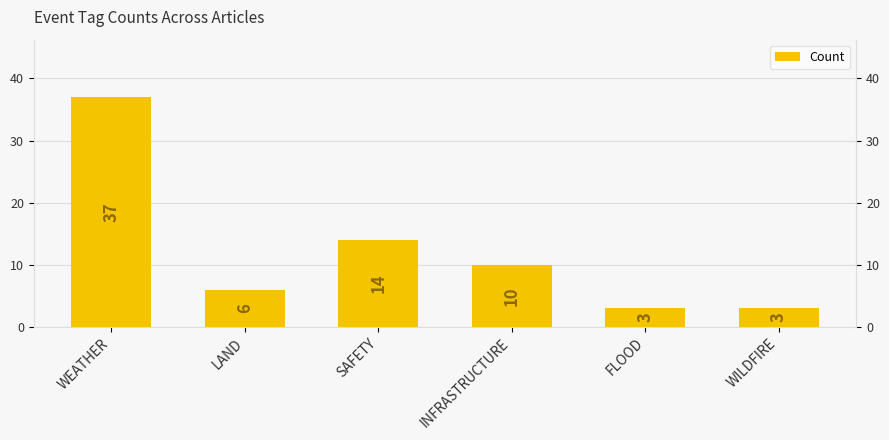

Reading left to right, transcribe all the data shown in this chart.

WEATHER=37	LAND=6	SAFETY=14	INFRASTRUCTURE=10	FLOOD=3	WILDFIRE=3